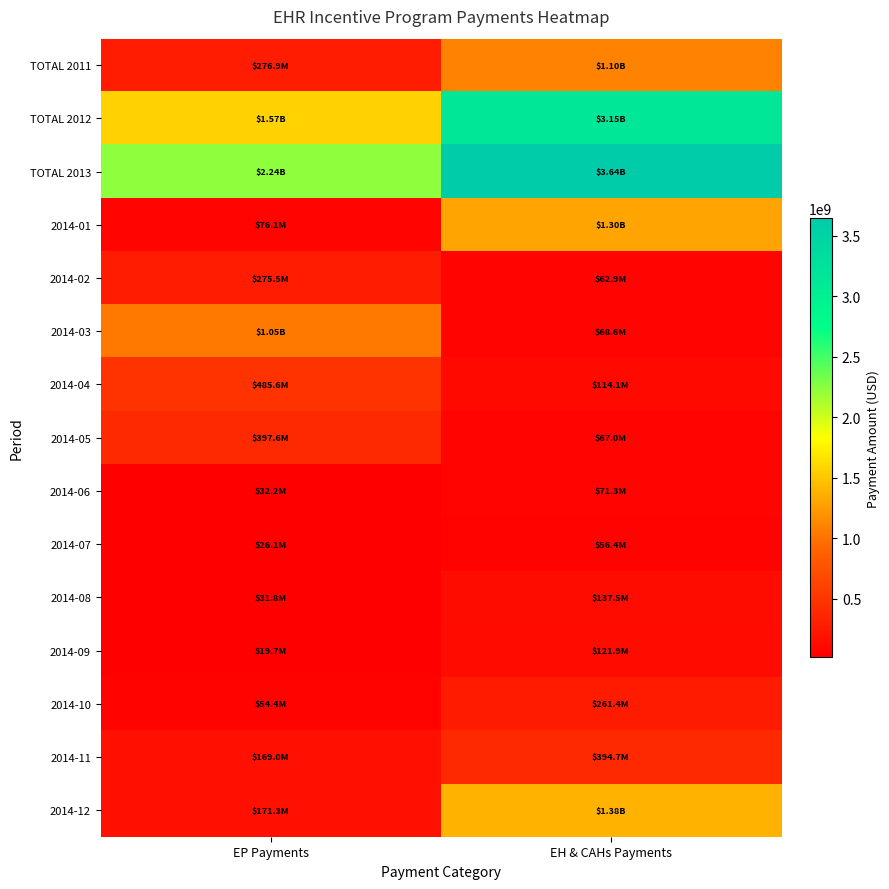

Reading left to right, transcribe all the data shown in this chart.

TOTAL 2011: EP Payments=276876000.0	EH & CAHs Payments=1101550633.4
TOTAL 2012: EP Payments=1566202196.9	EH & CAHs Payments=3149007879.0
TOTAL 2013: EP Payments=2239111770.3	EH & CAHs Payments=3643632510.0
2014-01: EP Payments=76123323.2	EH & CAHs Payments=1302956435.2
2014-02: EP Payments=275531637.5	EH & CAHs Payments=62866387.2
2014-03: EP Payments=1045104735.9	EH & CAHs Payments=68590523.9
2014-04: EP Payments=485597501.1	EH & CAHs Payments=114078419.3
2014-05: EP Payments=397635717.5	EH & CAHs Payments=66966988.3
2014-06: EP Payments=32179162.6	EH & CAHs Payments=71313624.0
2014-07: EP Payments=26133853.9	EH & CAHs Payments=56438510.3
2014-08: EP Payments=31781470.3	EH & CAHs Payments=137471775.4
2014-09: EP Payments=19688003.6	EH & CAHs Payments=121866202.0
2014-10: EP Payments=54423096.8	EH & CAHs Payments=261426428.6
2014-11: EP Payments=169047843.0	EH & CAHs Payments=394700488.2
2014-12: EP Payments=171338953.8	EH & CAHs Payments=1380393720.9